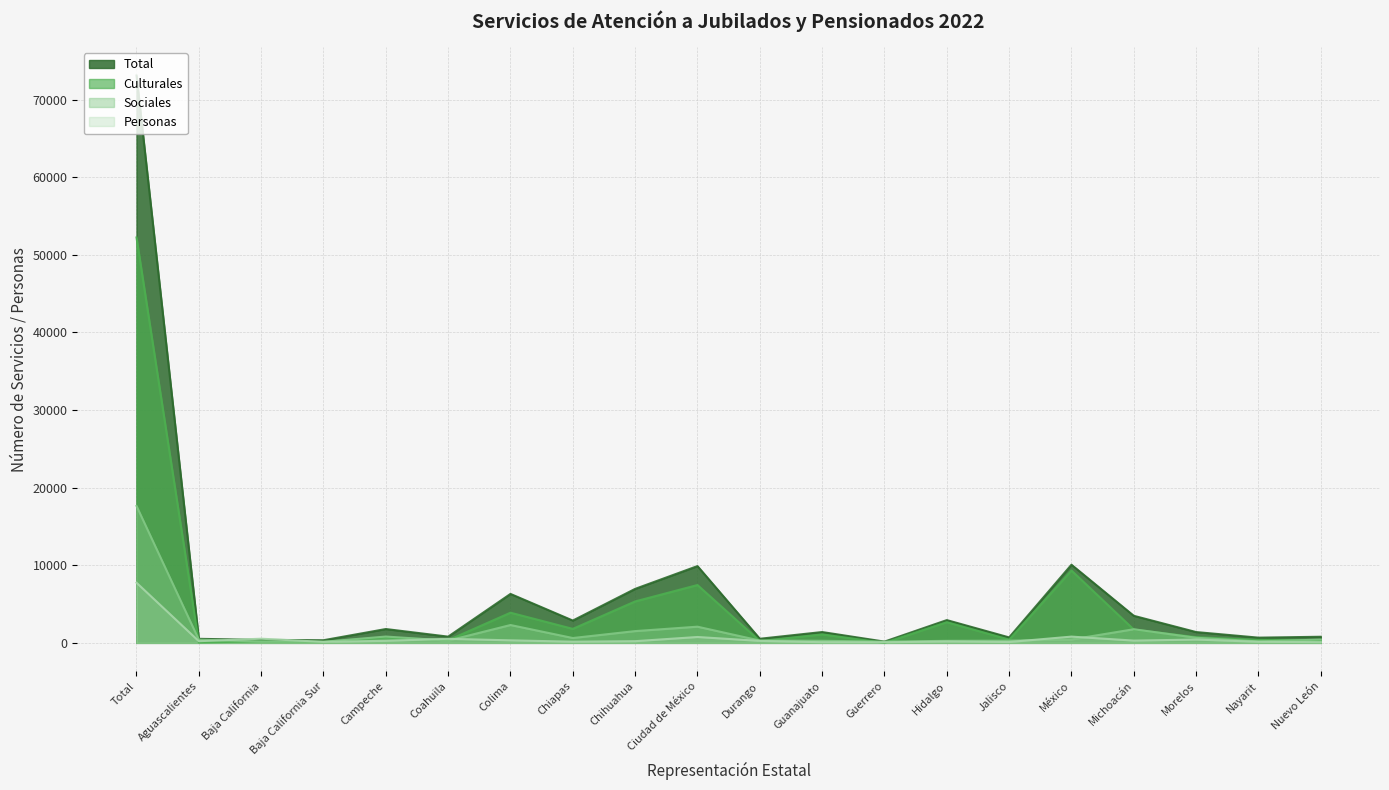

Which series has the widest spread of values?

Total